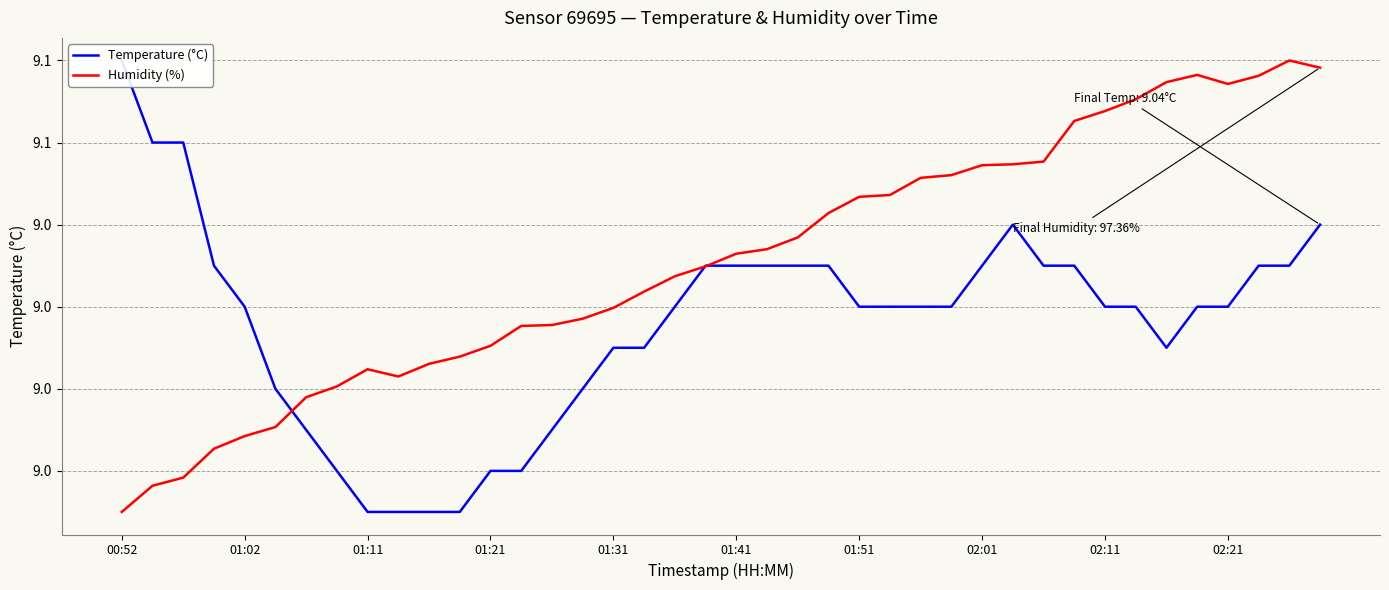

Which series changed the most between 01:51 and 30?

Humidity (%)